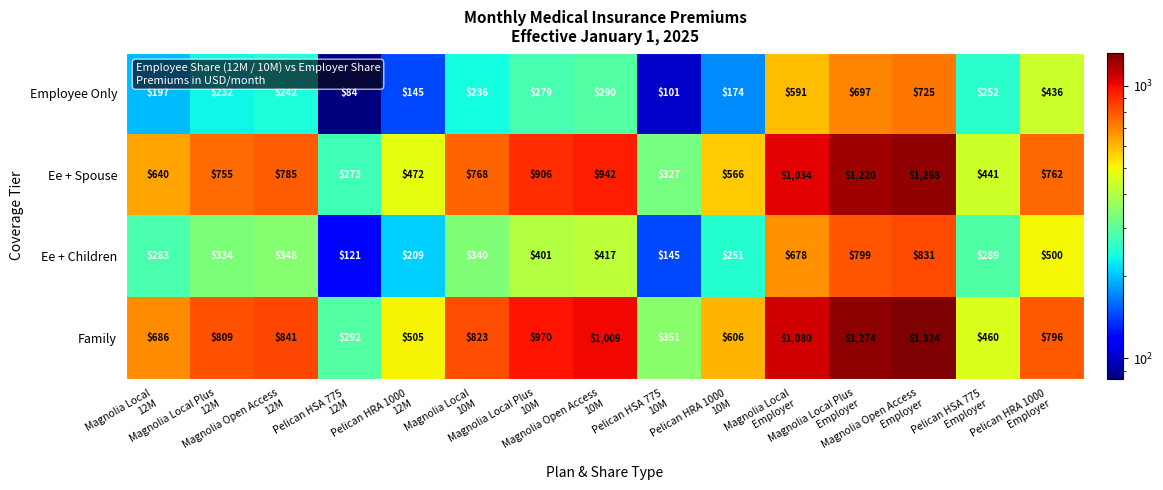

Which series has the widest spread of values?

Family